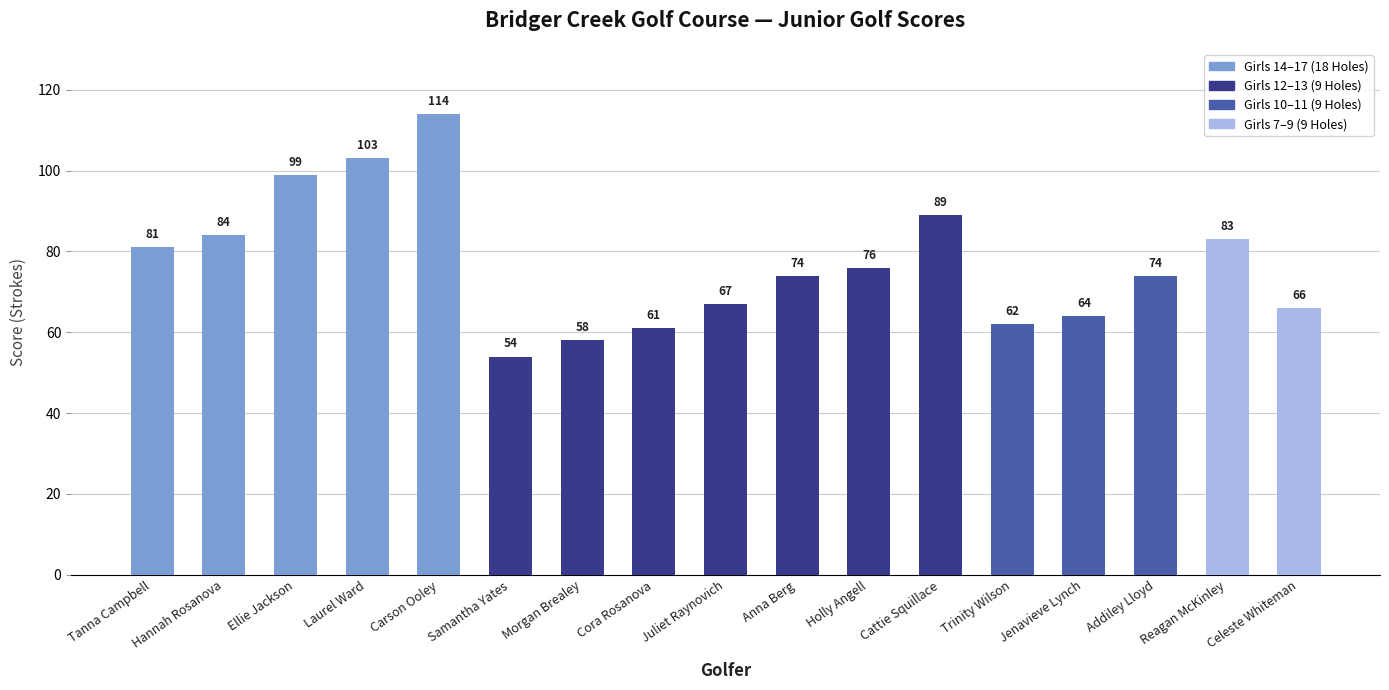

What is the difference between the maximum and second lowest values?

56